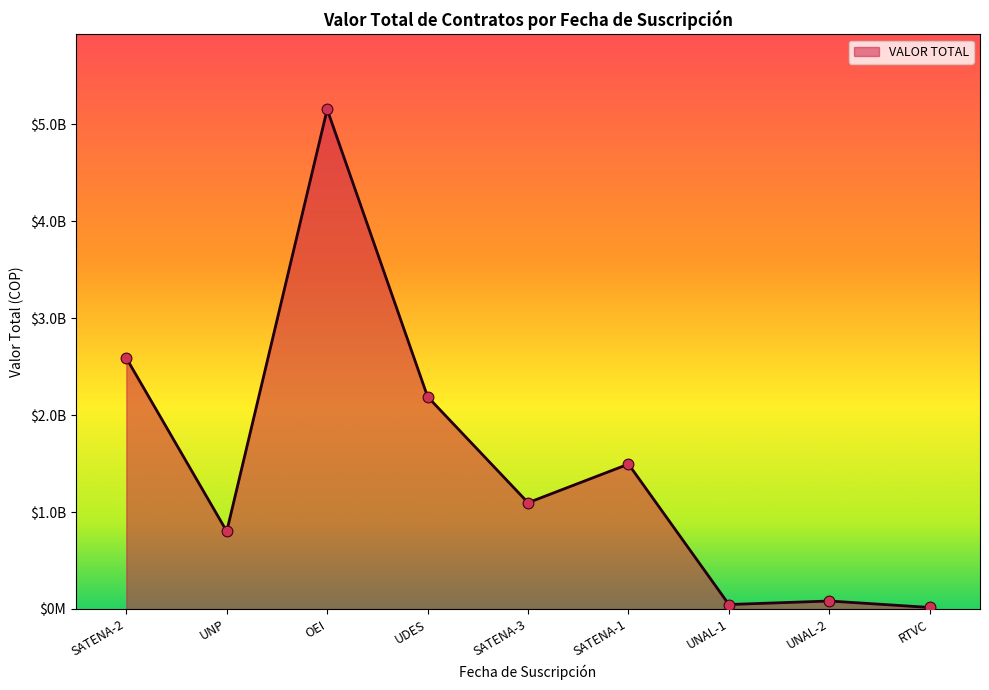

Does the chart have visible grid lines?

No